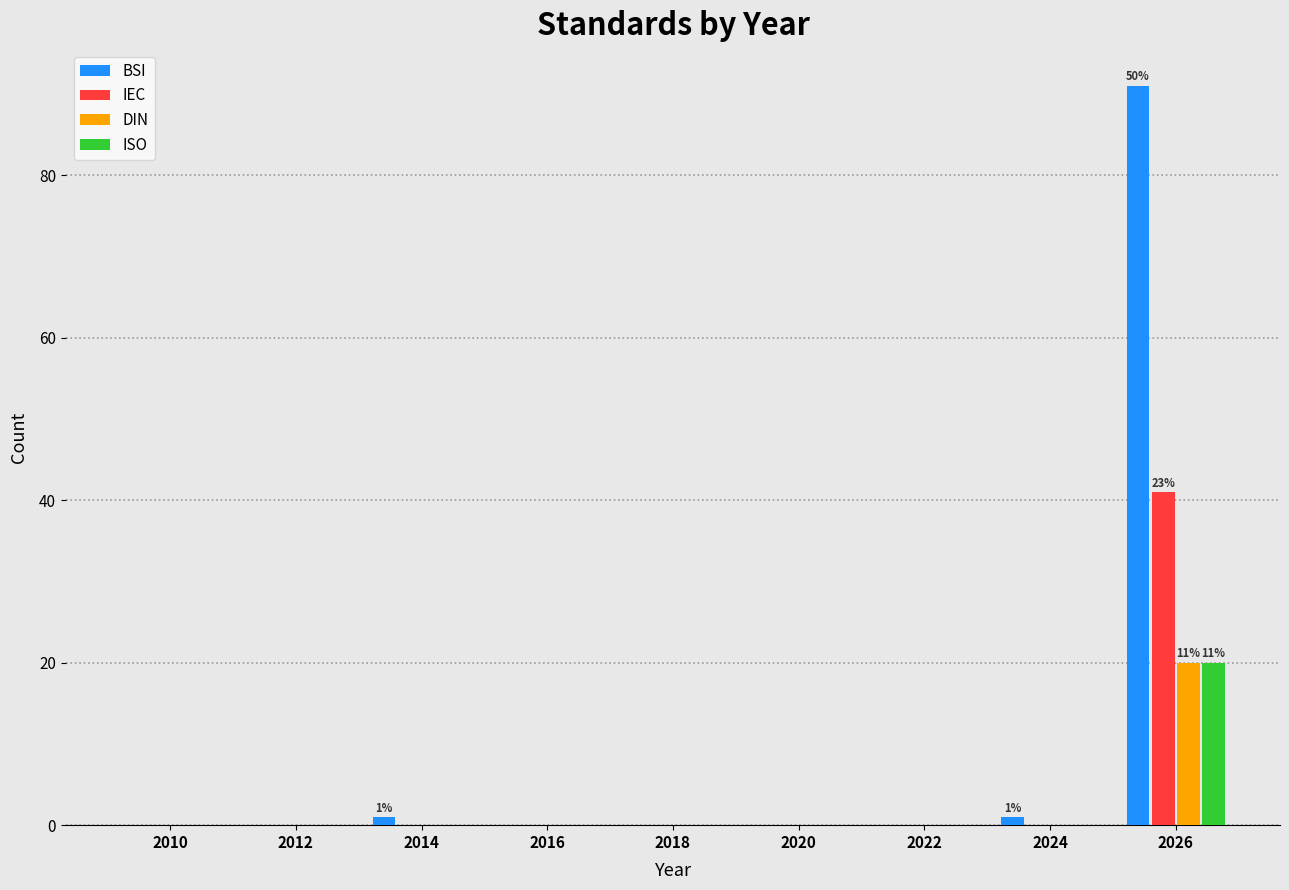

In the ISO series, which range on the x-axis has the tallest bar?

2025 to 2027